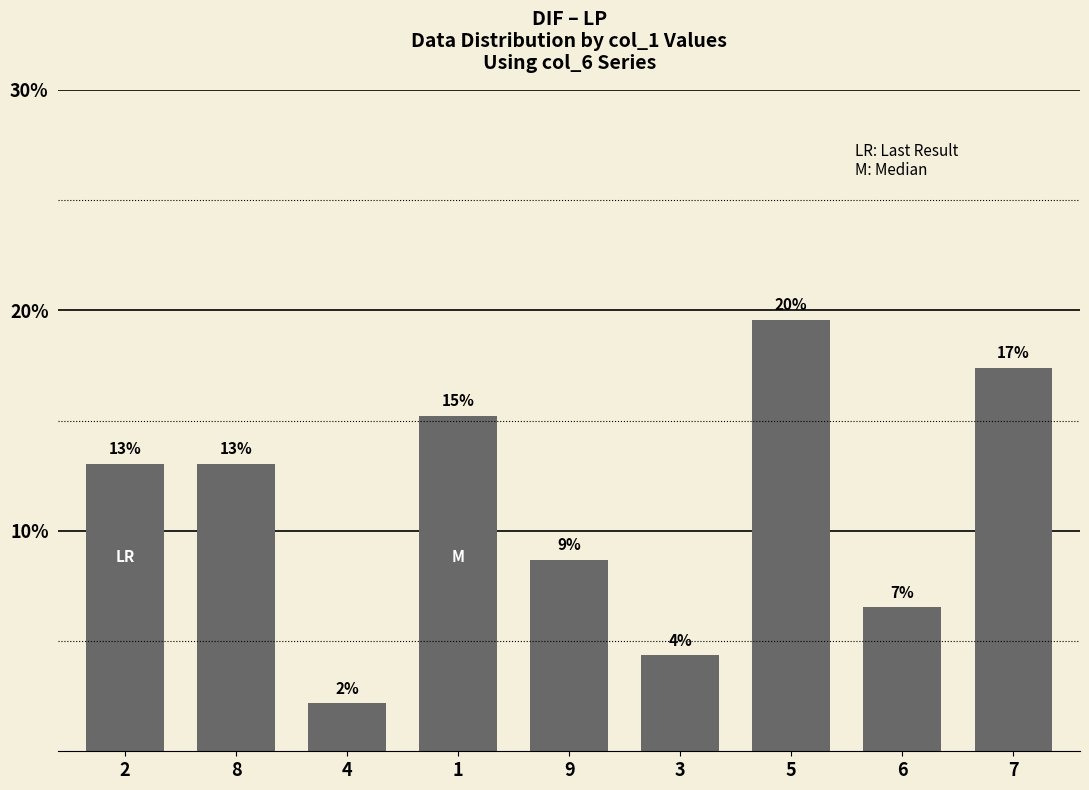

How many bars are there in total?

9